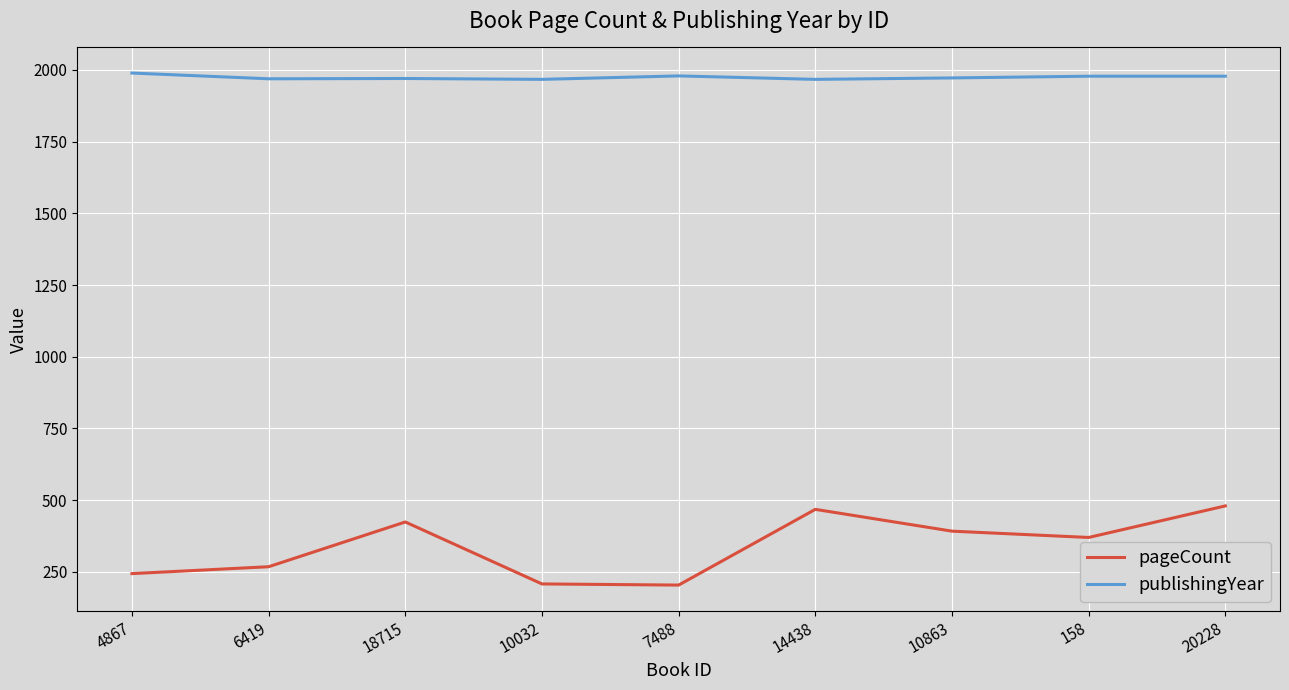

Is it true that publishingYear equals 2935 at 14438?

False